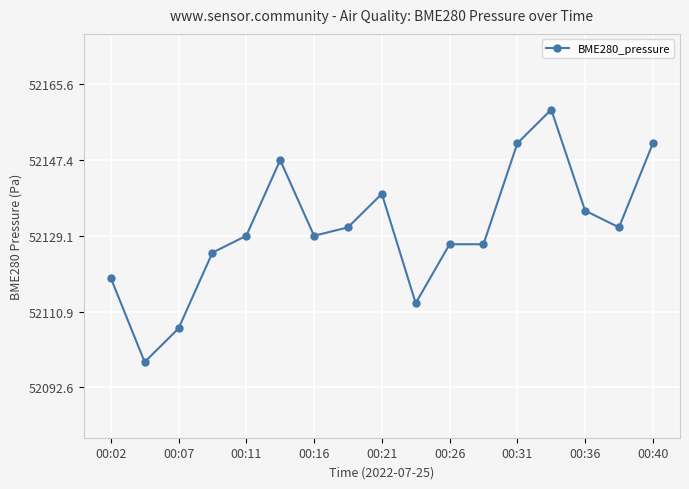

True or false: there are more than 1 points higher than both neighbors.

True